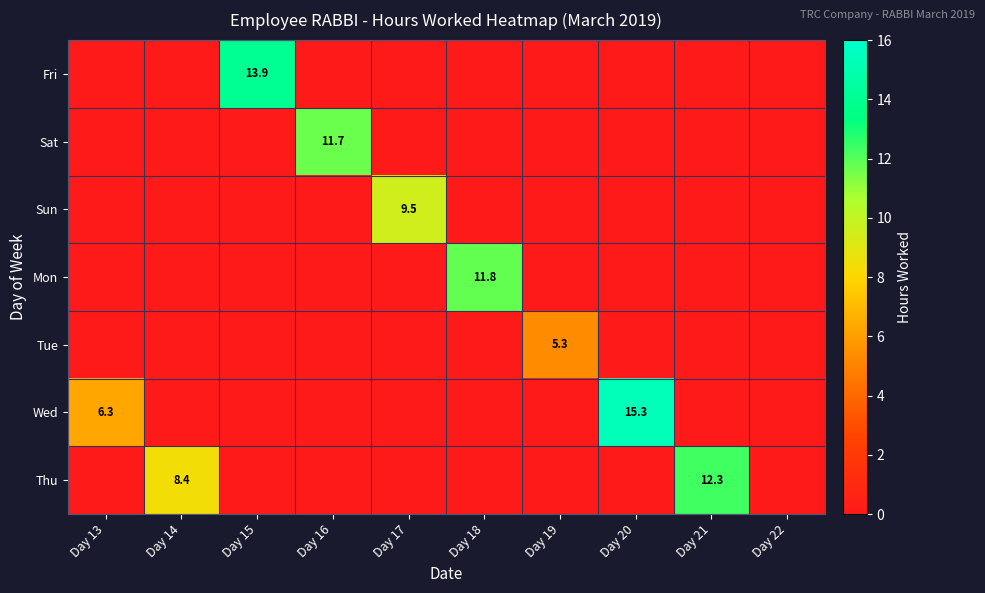

Which series changed the most between Day 20 and Day 22?

Wed